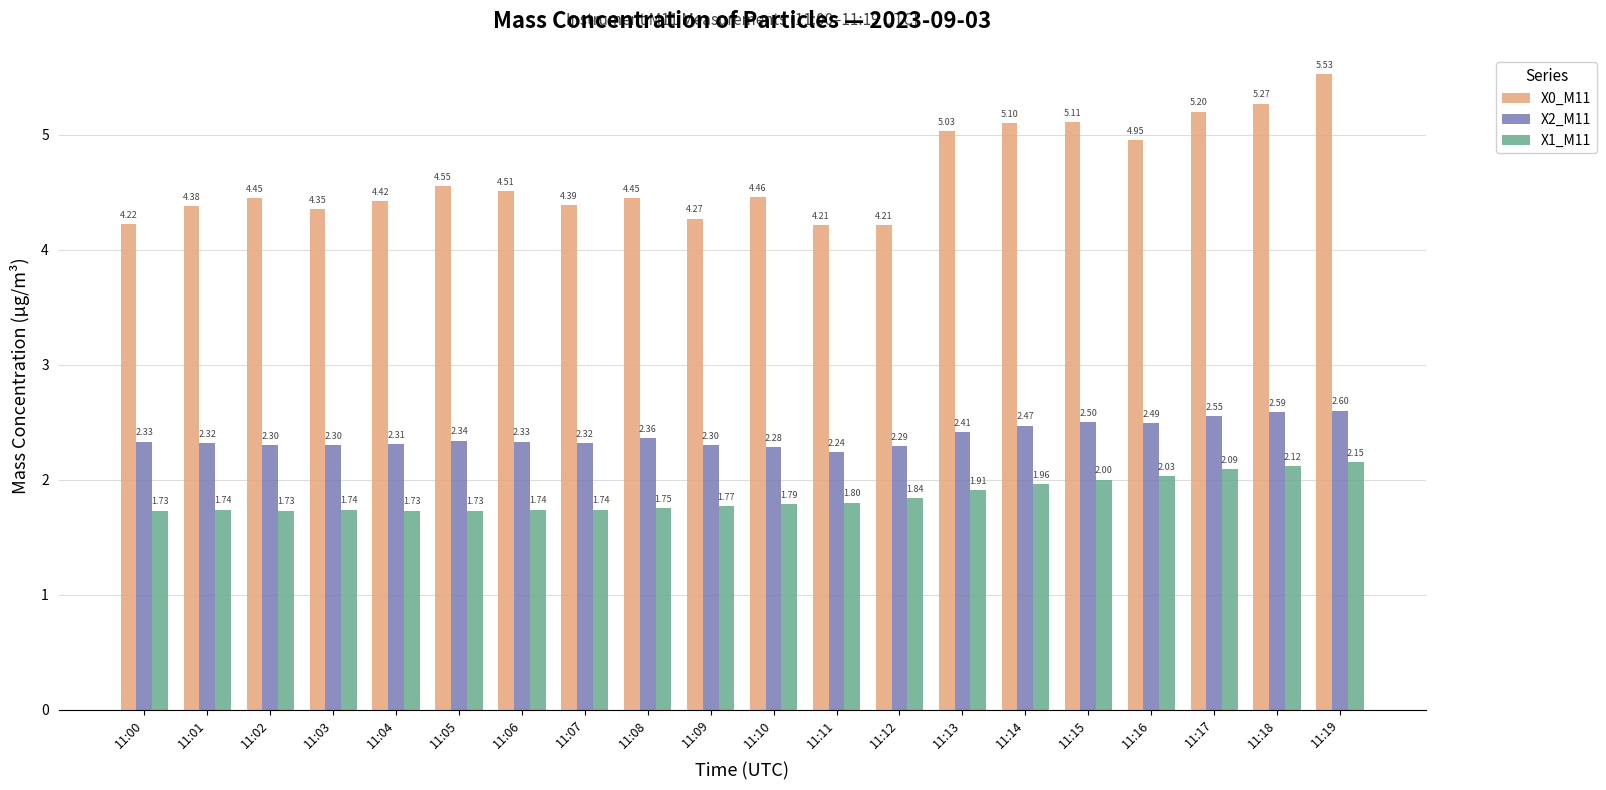

Which series changed the most between 11:15 and 11:18?

X0_M11